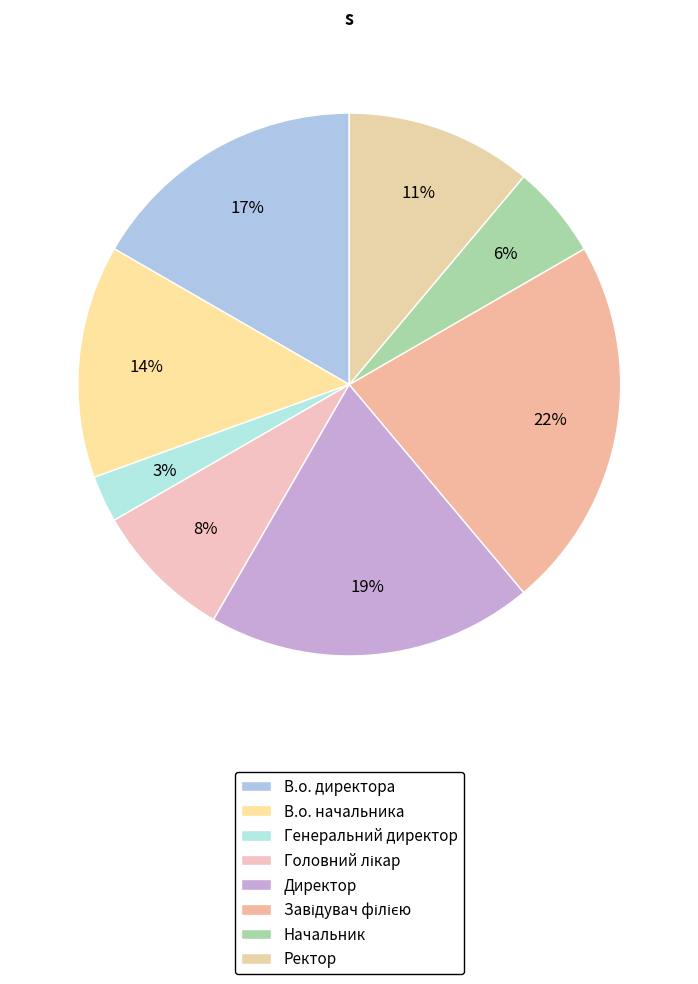

What percentage do В.о. директора and В.о. начальника together represent?

30.6%